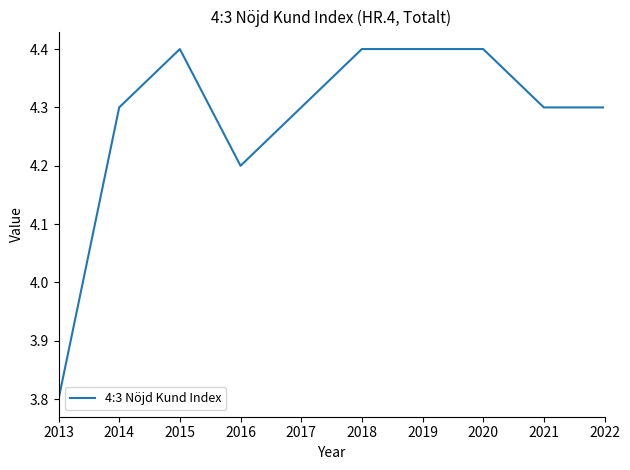

Count the values in the range 4 to 5.

9